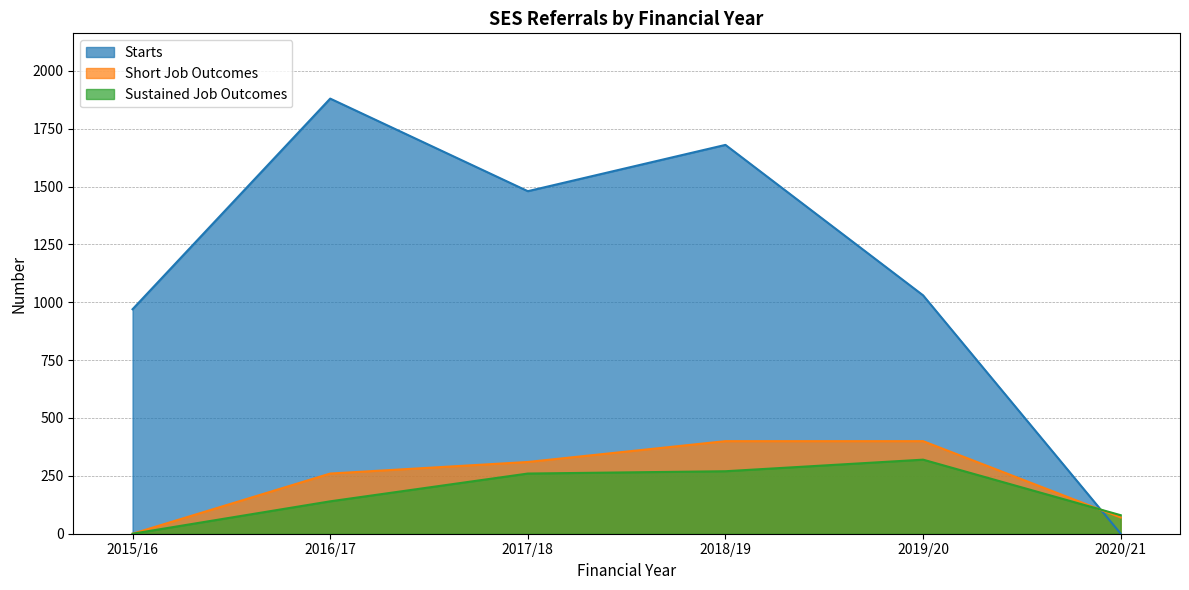

Which series has the largest total across all categories?

Starts